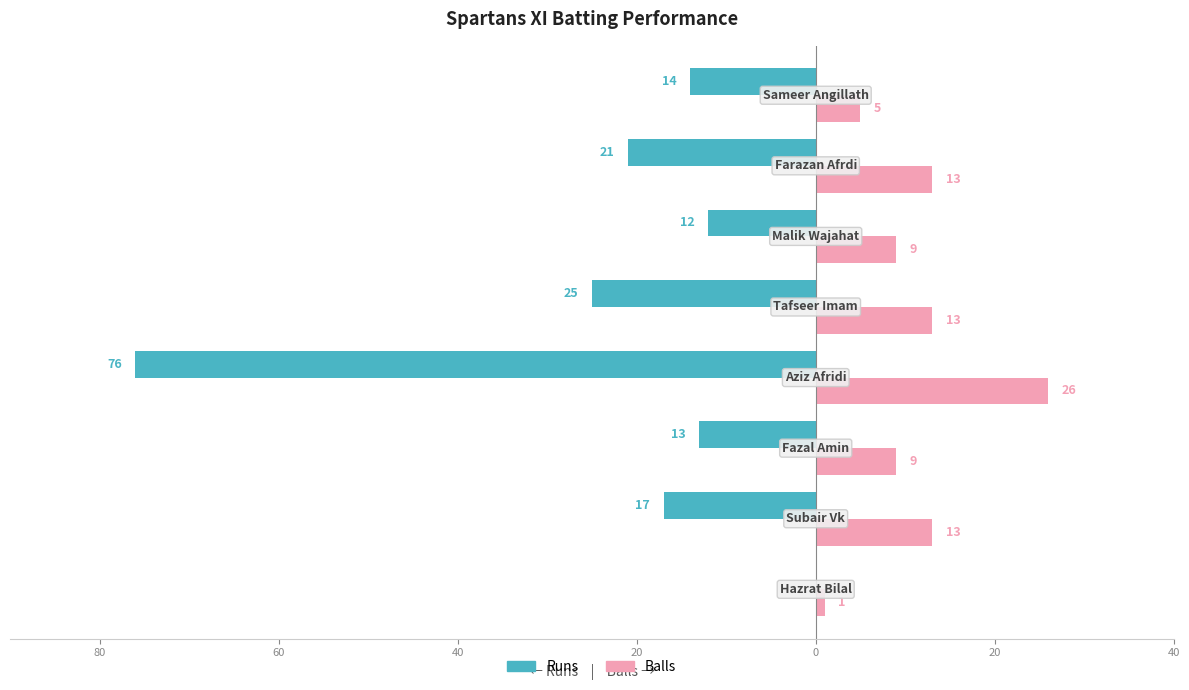

What are all the series names shown in the legend?

Runs, Balls